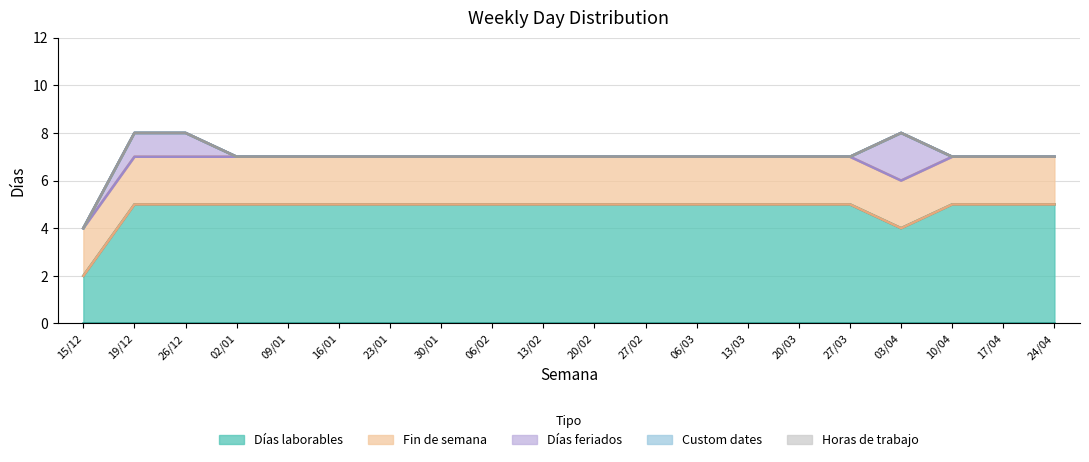

Which has a higher value, 03/04 or 27/03?

27/03